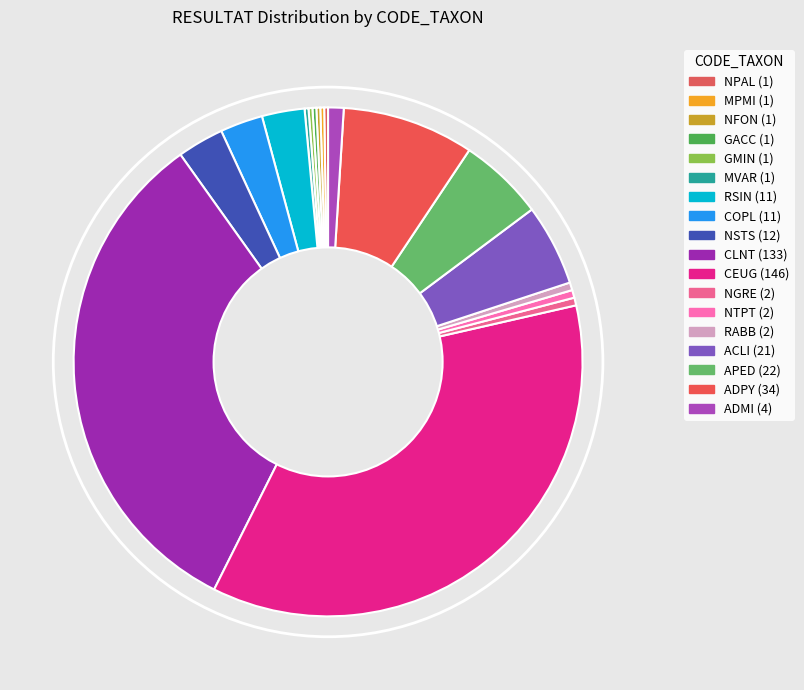

What is the change in value from NGRE to ADPY?

+32